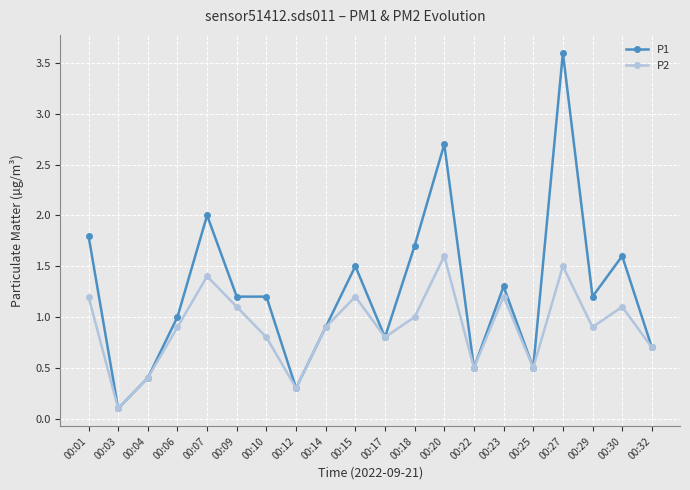

Rank the series at 00:29 from lowest to highest value.

P2, P1